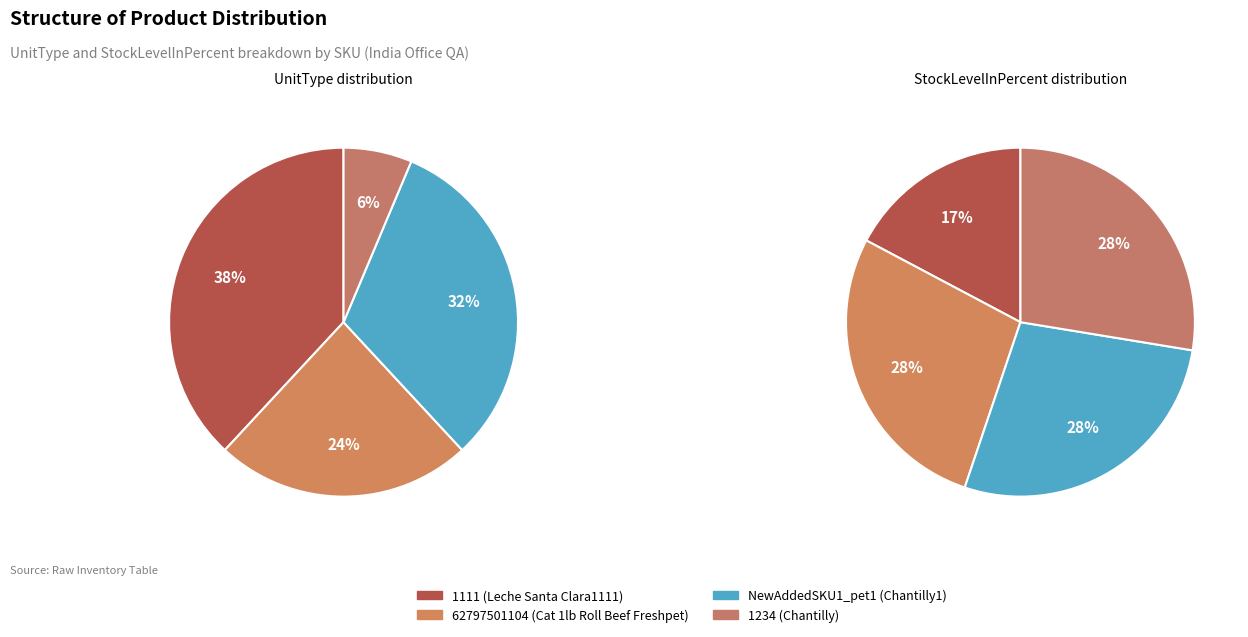

The 62797501104 slice represents 18% of the pie. True or false?

False